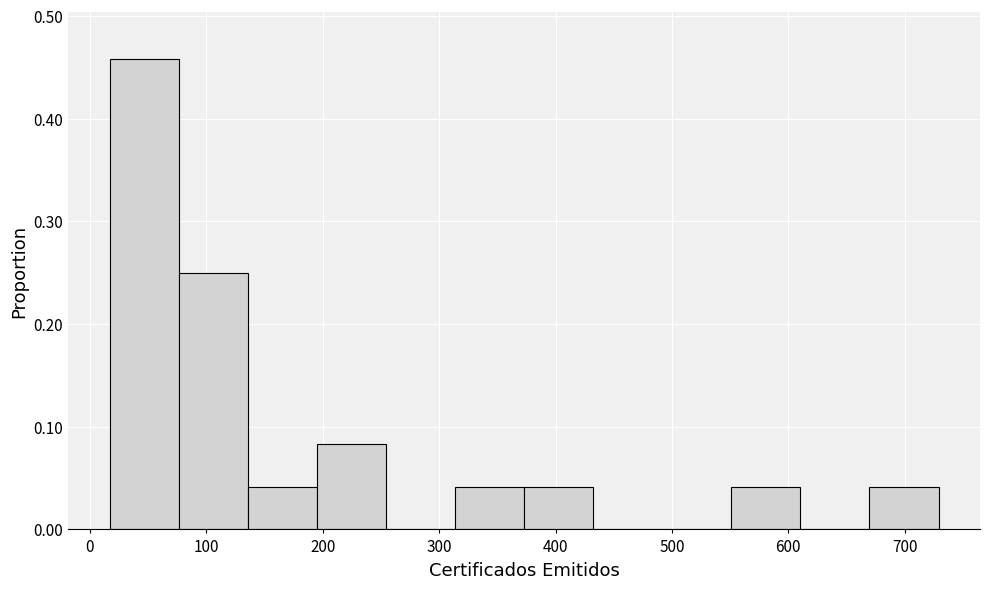

Reading left to right, transcribe this chart: for each bar, give the range it covers on the x-axis and its height. Neither the bar edges nor the heights are printed on the chart, so give them approximately, as read against the axes.

20 to 80: 0.46
80 to 140: 0.25
140 to 200: 0.04
200 to 250: 0.08
250 to 310: 0
310 to 370: 0.04
370 to 430: 0.04
430 to 490: 0
490 to 550: 0
550 to 610: 0.04
610 to 670: 0
670 to 730: 0.04